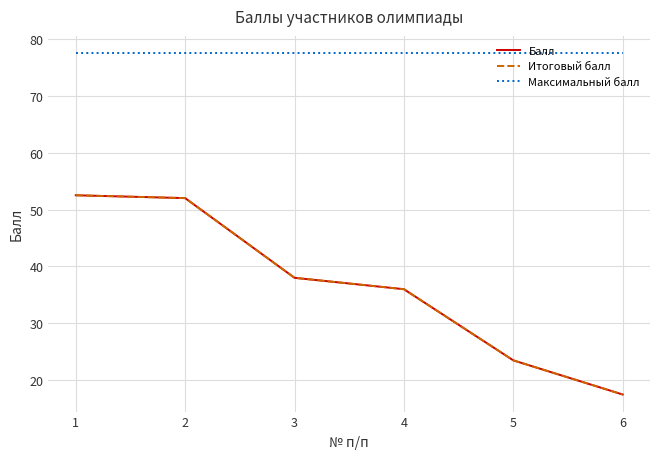

Does the chart display data point markers on the line(s)?

No